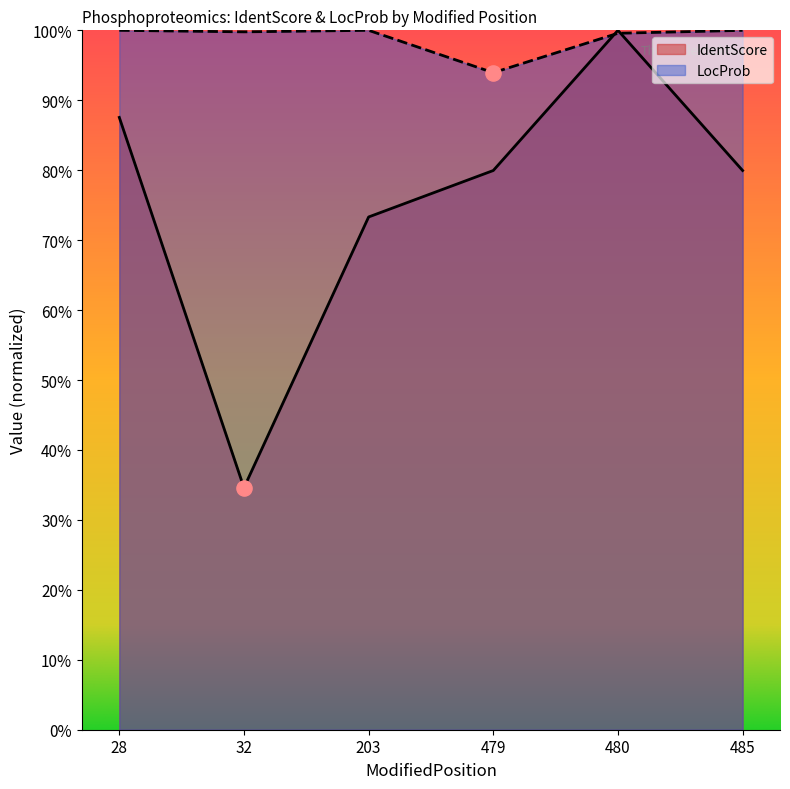

Which series contains the lowest Y value?

IdentScore